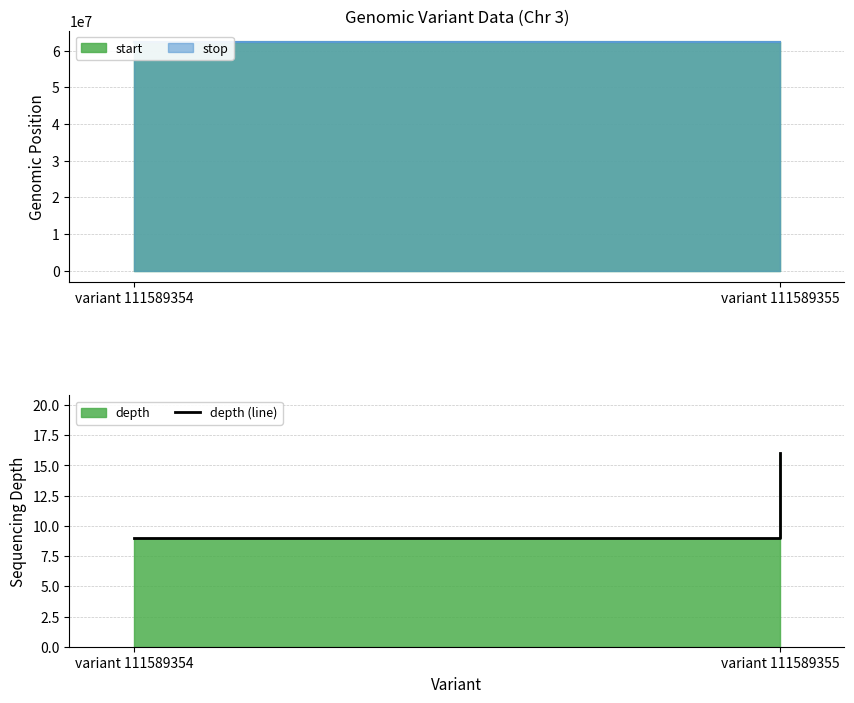

At which category does the chart reach its minimum across all series?

variant 111589354